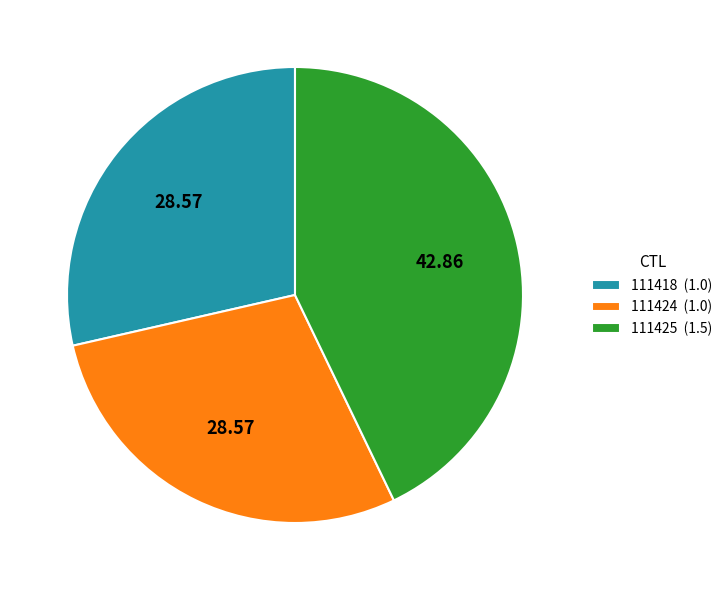

Is it true that 111425 is 36% of the pie?

False